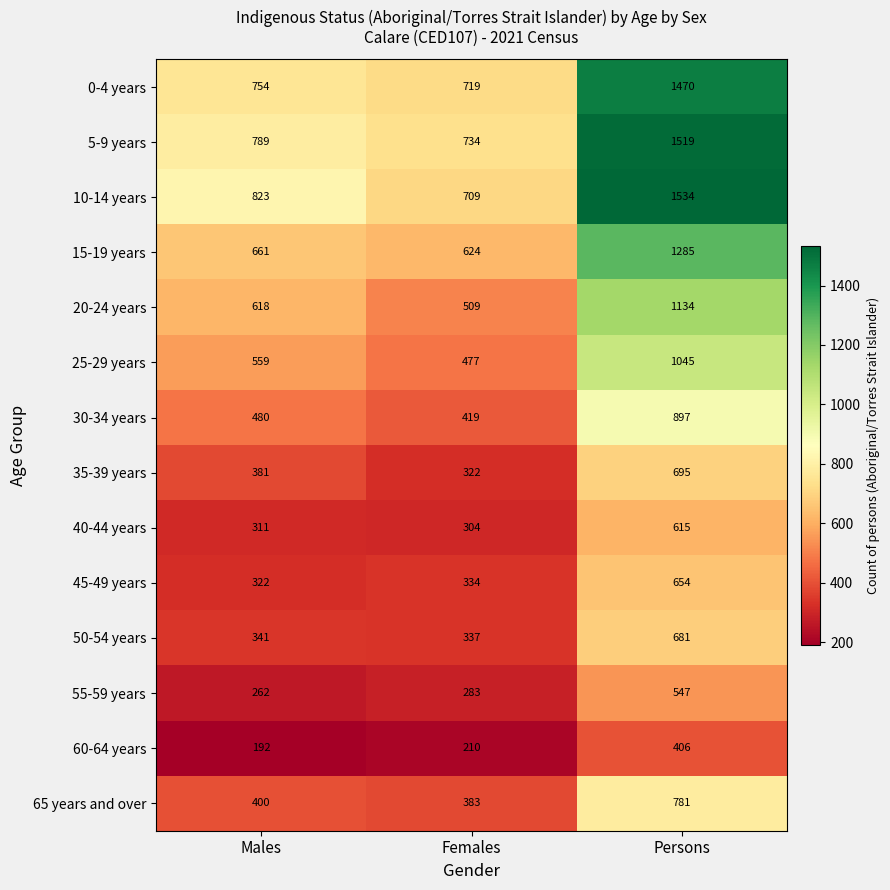

List the series in order of their peak value, highest first.

10-14 years, 5-9 years, 0-4 years, 15-19 years, 20-24 years, 25-29 years, 30-34 years, 65 years and over, 35-39 years, 50-54 years, 45-49 years, 40-44 years, 55-59 years, 60-64 years